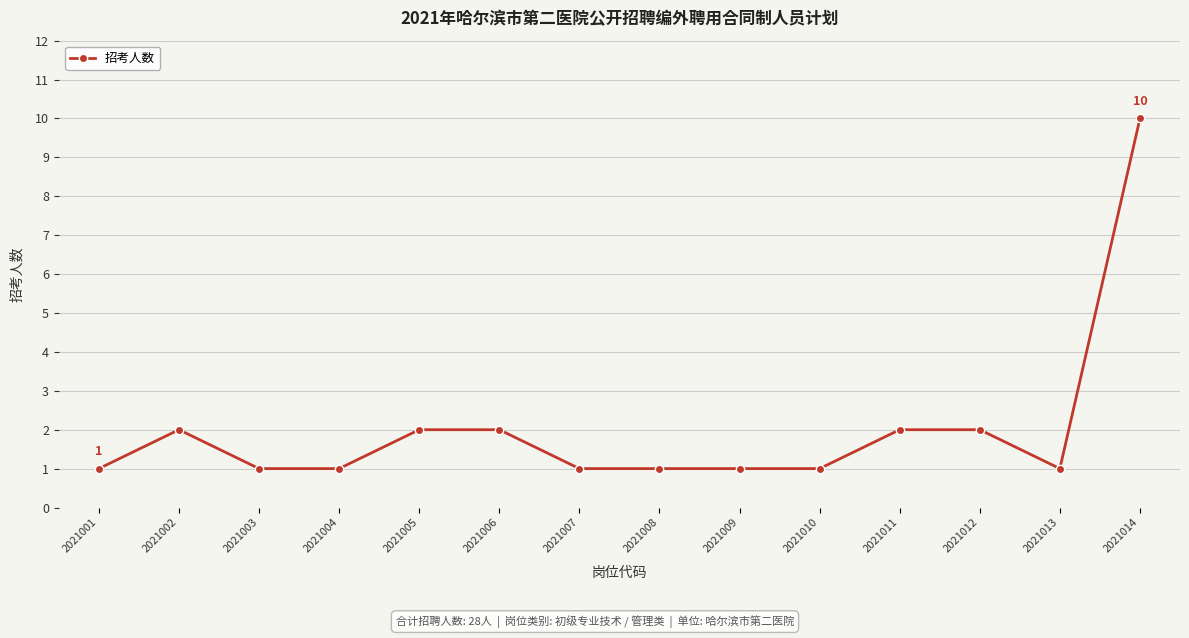

What is the change in value from 2021009 to 2021011?

+1